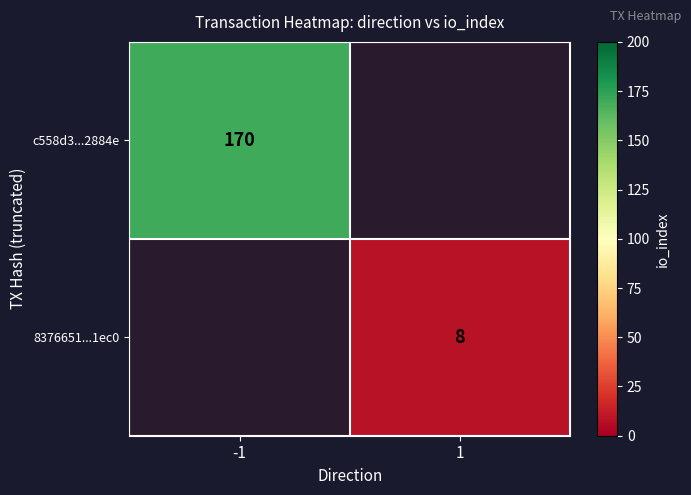

The value of c558d3...2884e at -1 is 51. True or false?

False